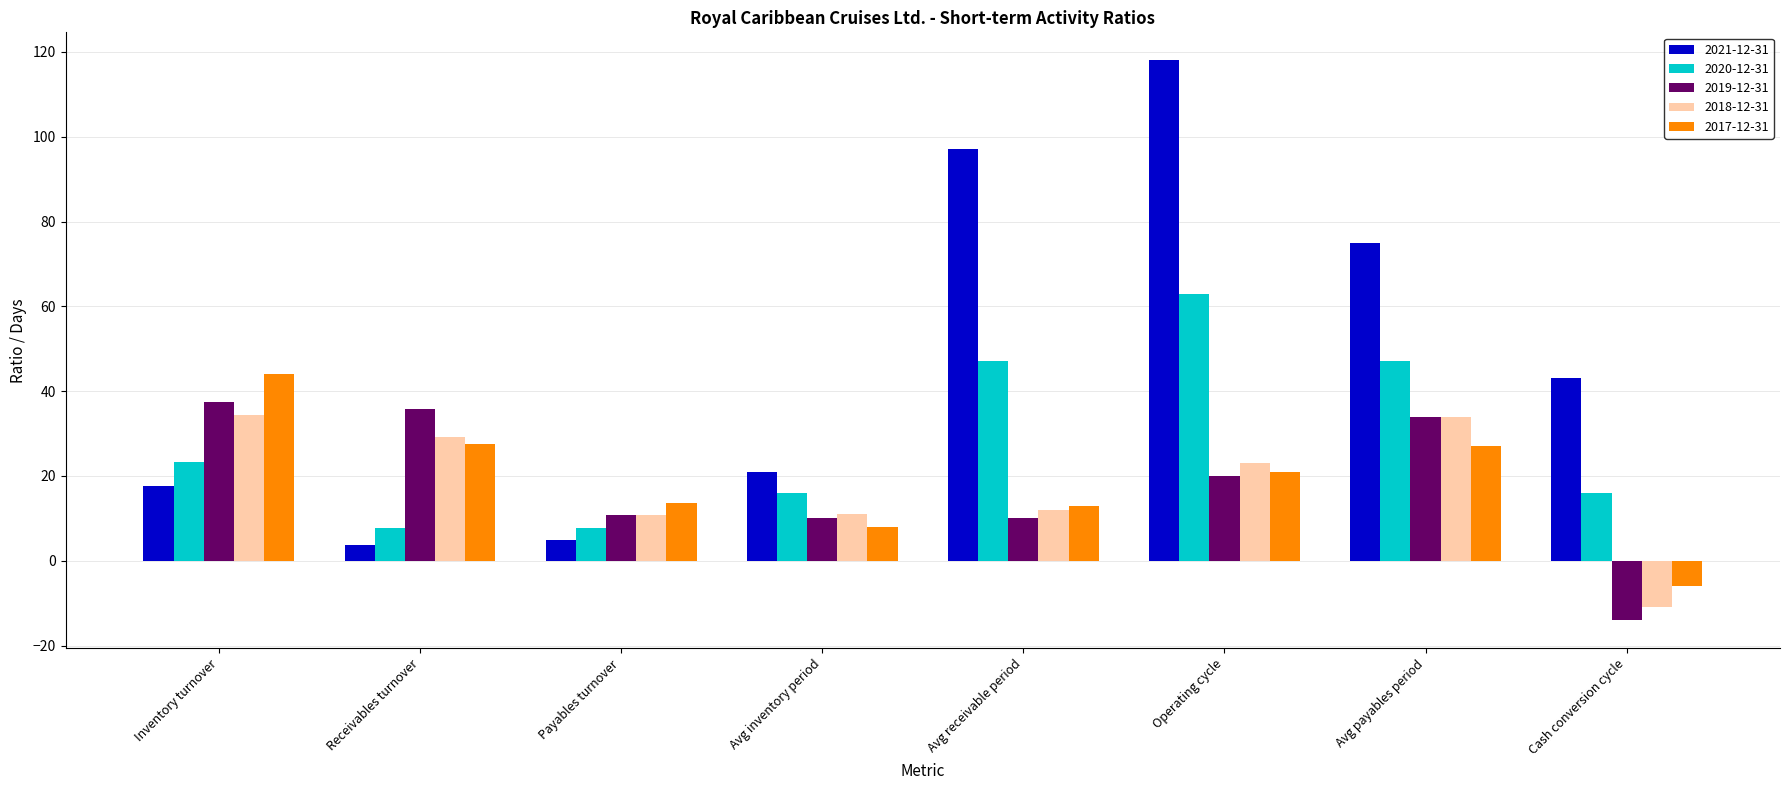

How many data points in 2018-12-31 are less than 23?

4